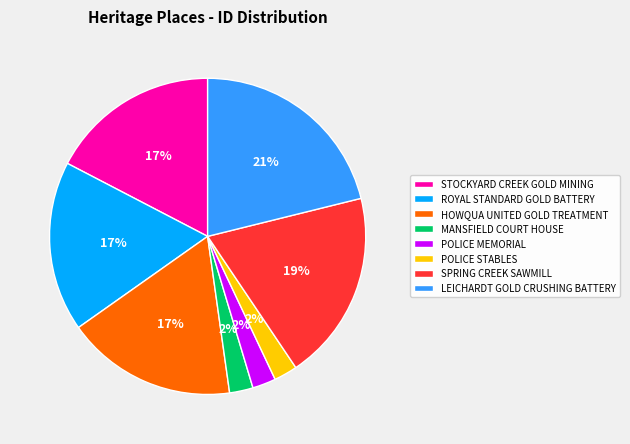

Which slice is the largest?

LEICHARDT GOLD CRUSHING BATTERY